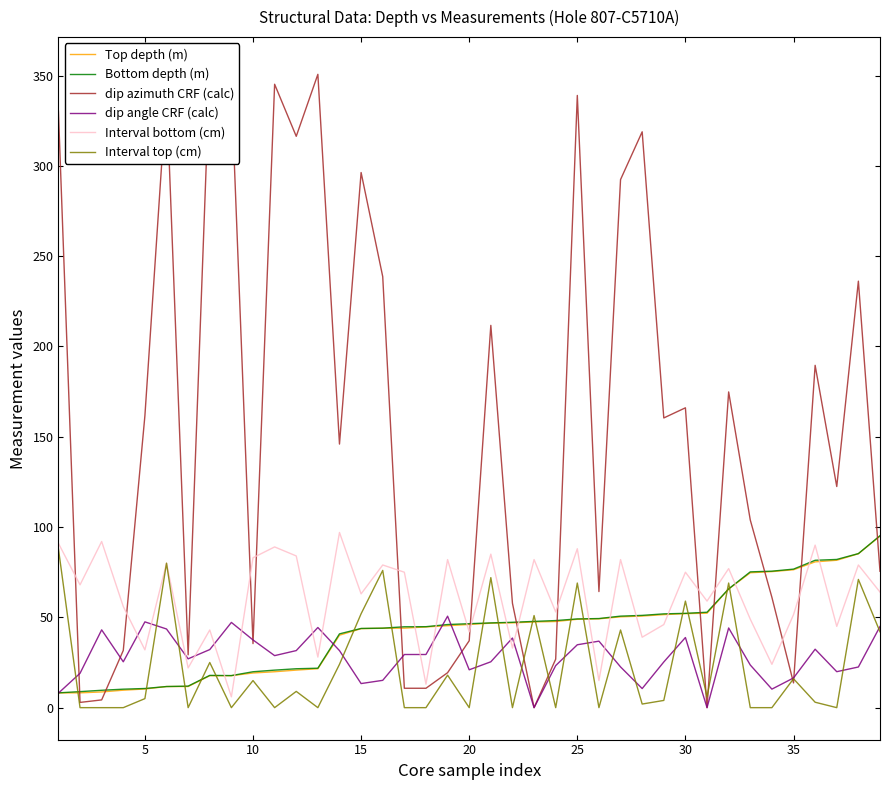

Is this an area chart (filled region under the line)?

No